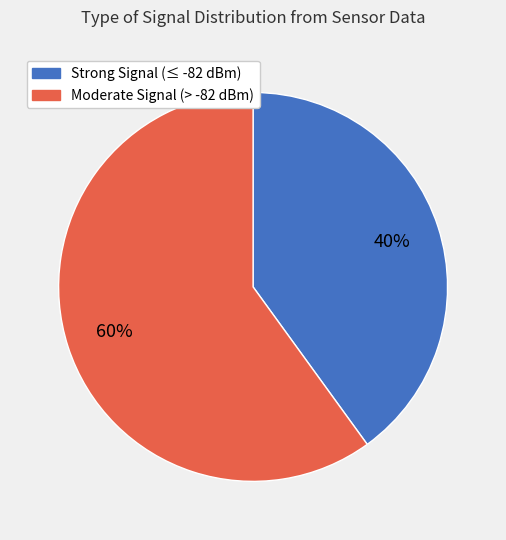

To the nearest percent, what is the difference between the largest and smallest slice percentages?

20%